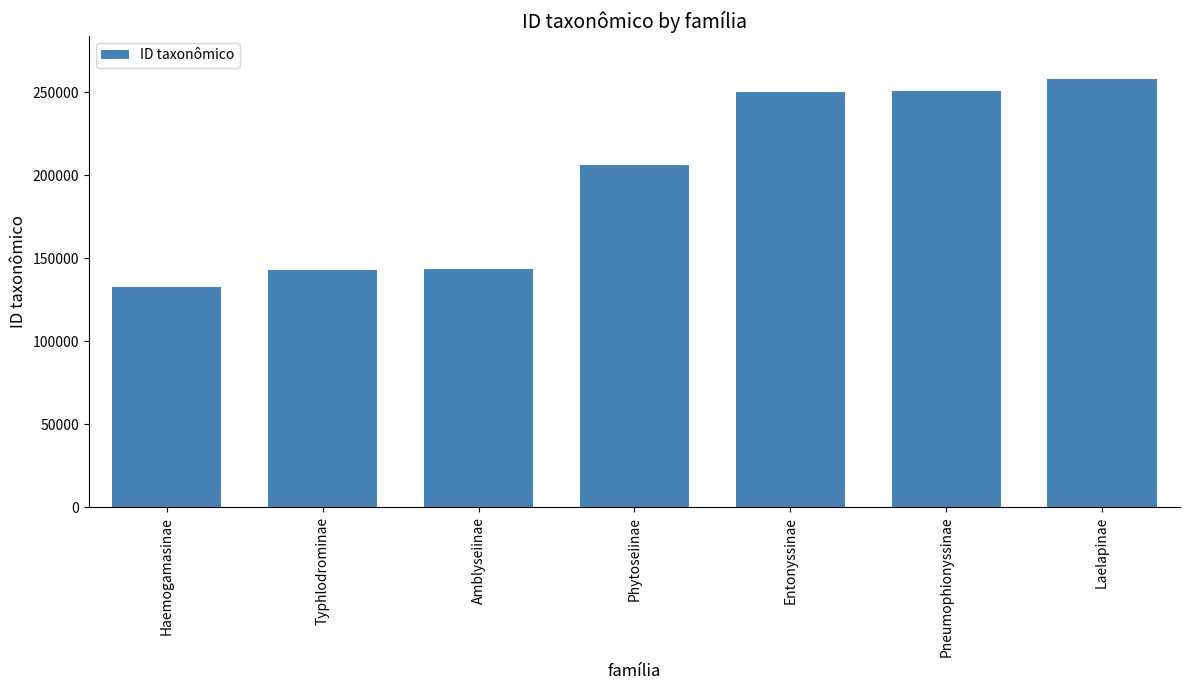

What is the value of the 6th bar from the left?

250506